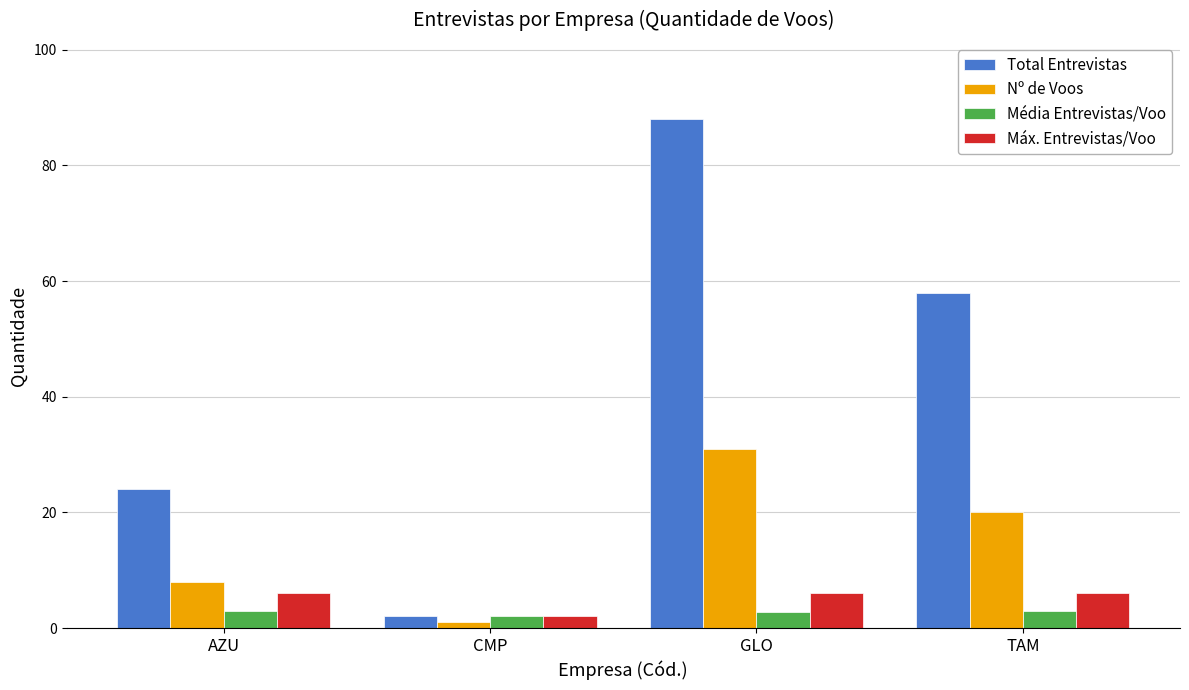

True or false: Média Entrevistas/Voo has a value of 2.8 at GLO.

True